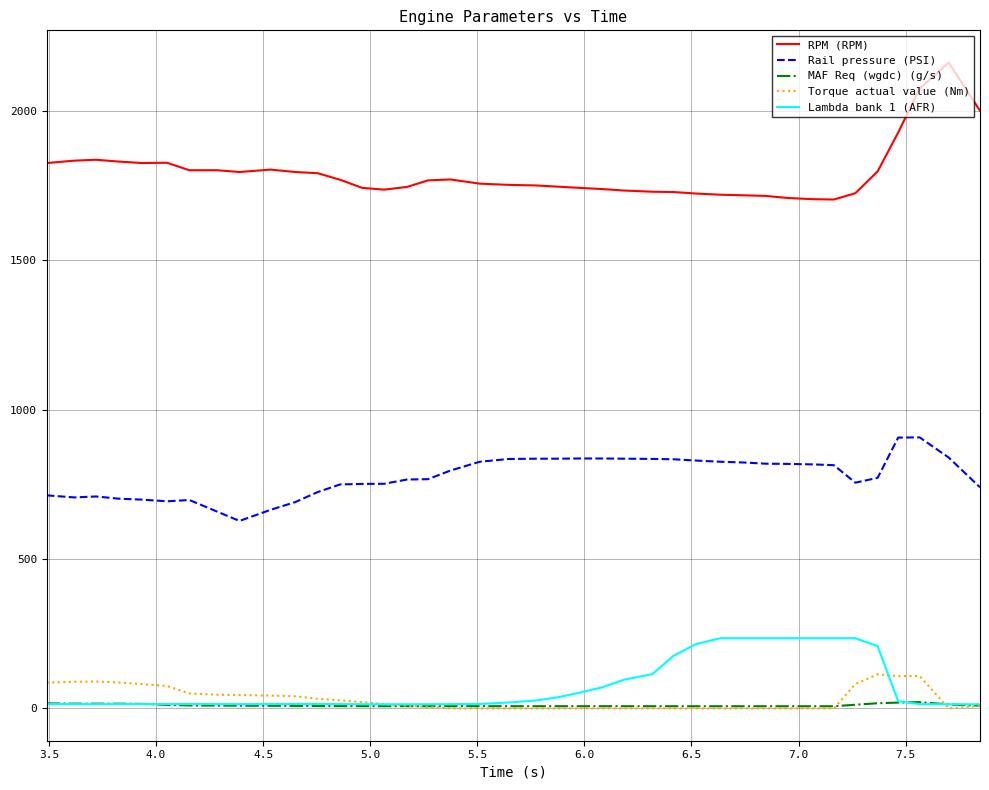

Which series has the widest spread of values?

RPM (RPM)